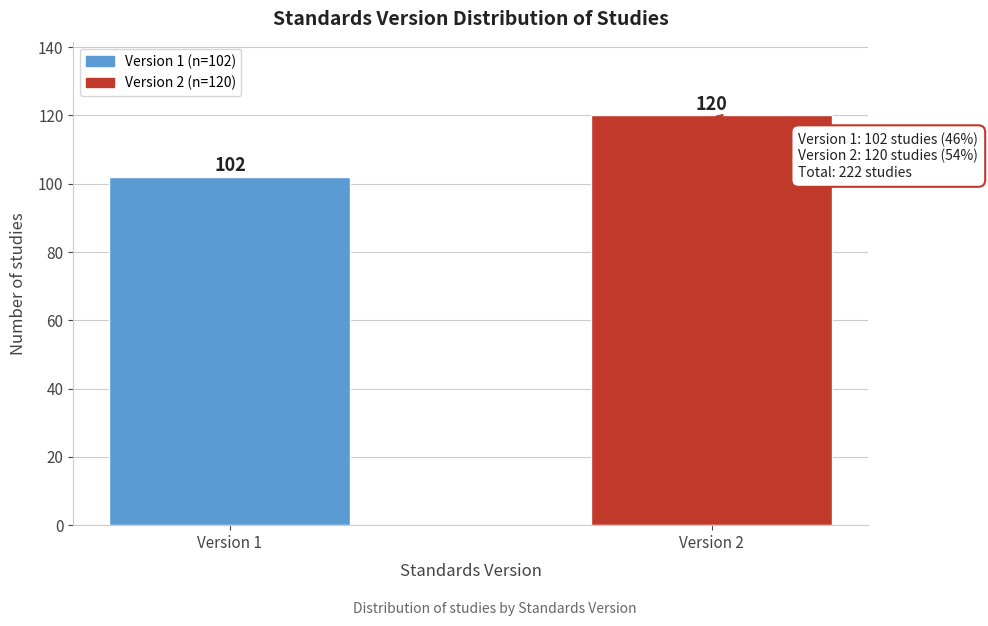

Reading left to right, list all the values displayed in this chart.

Version 1=102	Version 2=120